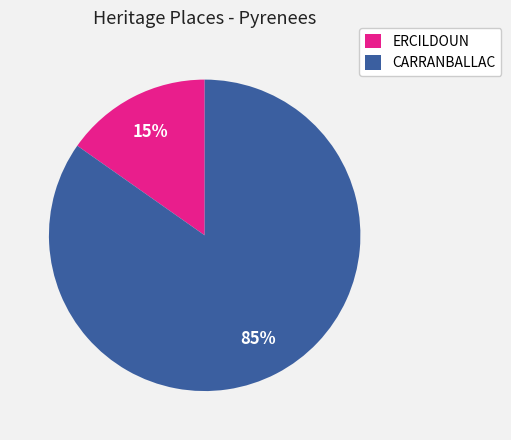

Which category accounts for the majority?

CARRANBALLAC